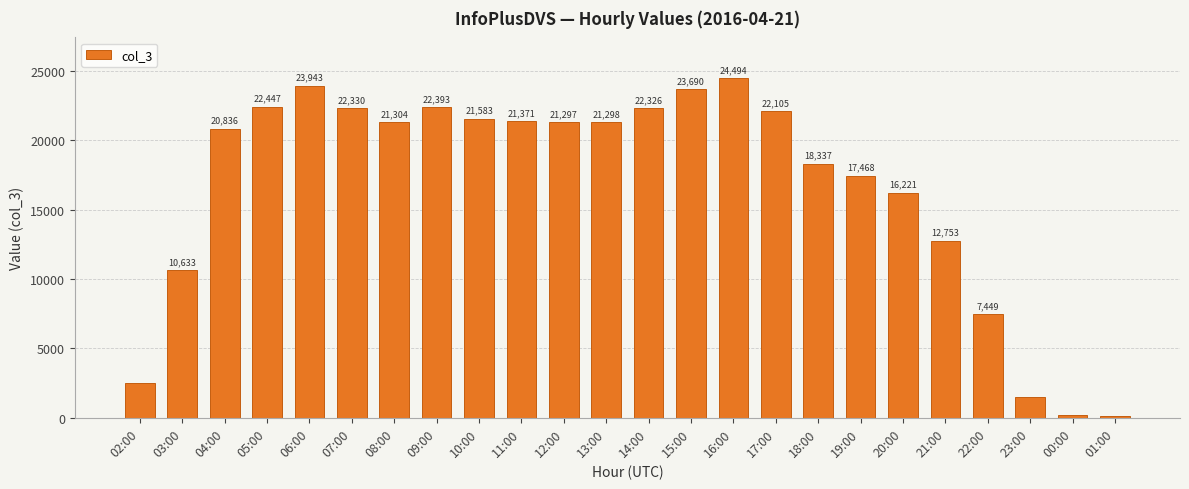

Reading left to right, transcribe all the data shown in this chart.

02:00=2503	03:00=10633	04:00=20836	05:00=22447	06:00=23943	07:00=22330	08:00=21304	09:00=22393	10:00=21583	11:00=21371	12:00=21297	13:00=21298	14:00=22326	15:00=23690	16:00=24494	17:00=22105	18:00=18337	19:00=17468	20:00=16221	21:00=12753	22:00=7449	23:00=1519	00:00=217	01:00=157